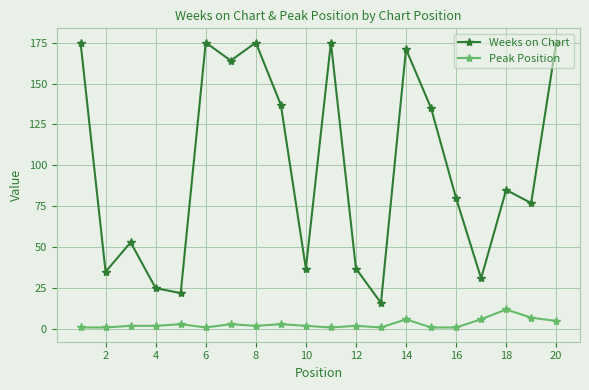

How many distinct data groups are displayed?

2